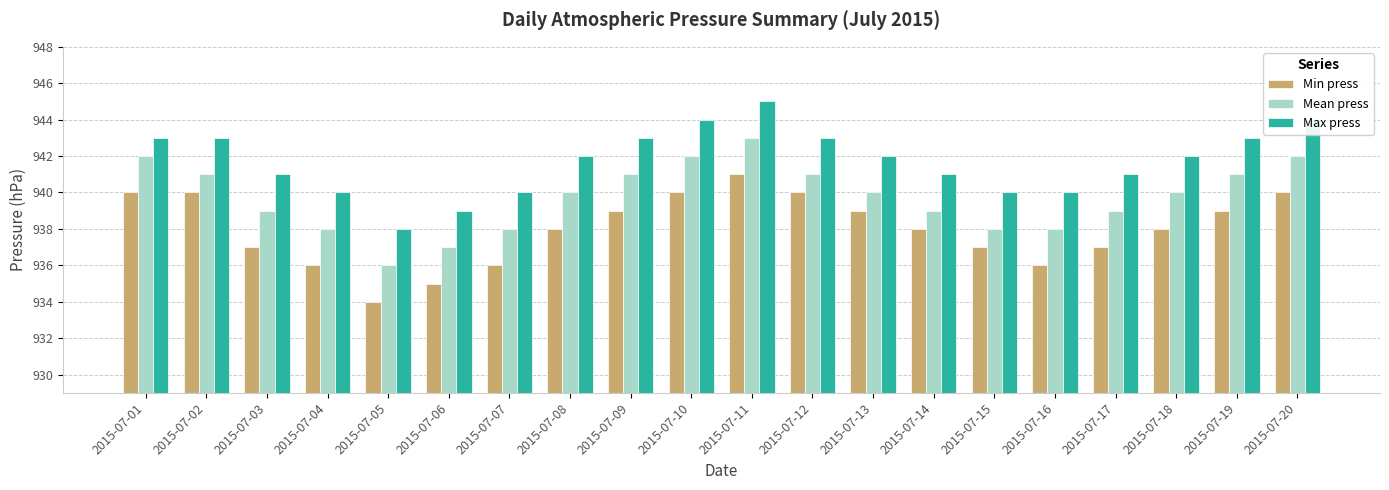

Where does the Min press series first go above 938?

2015-07-01